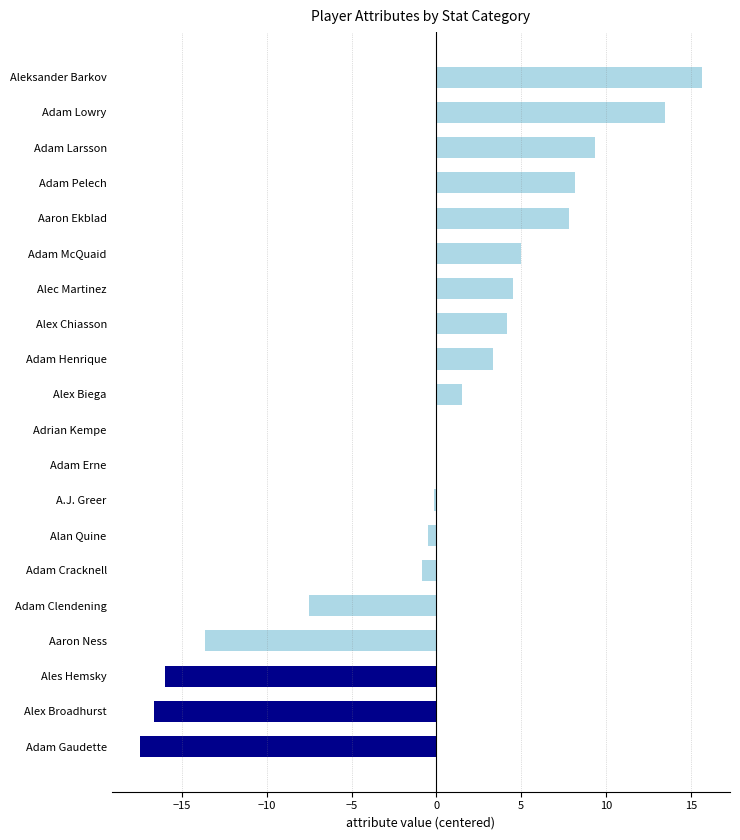

What is the maximum value shown in the chart?

15.7